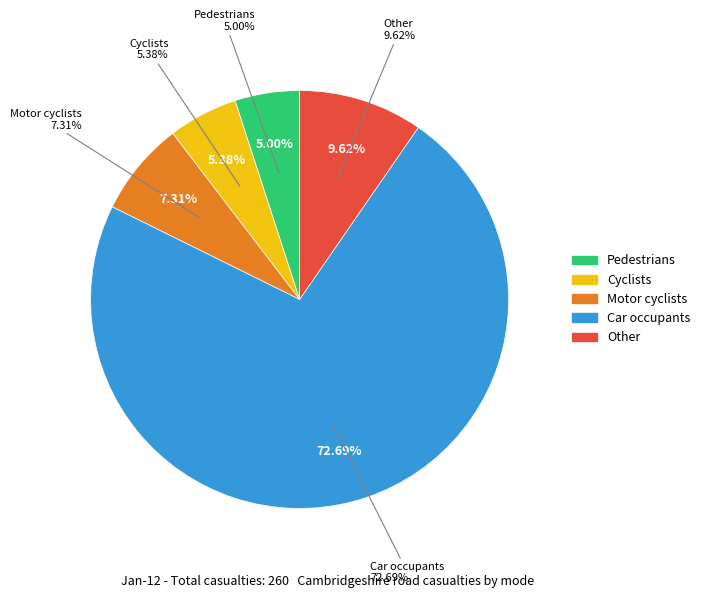

Which category has the biggest portion of the pie?

Car occupants